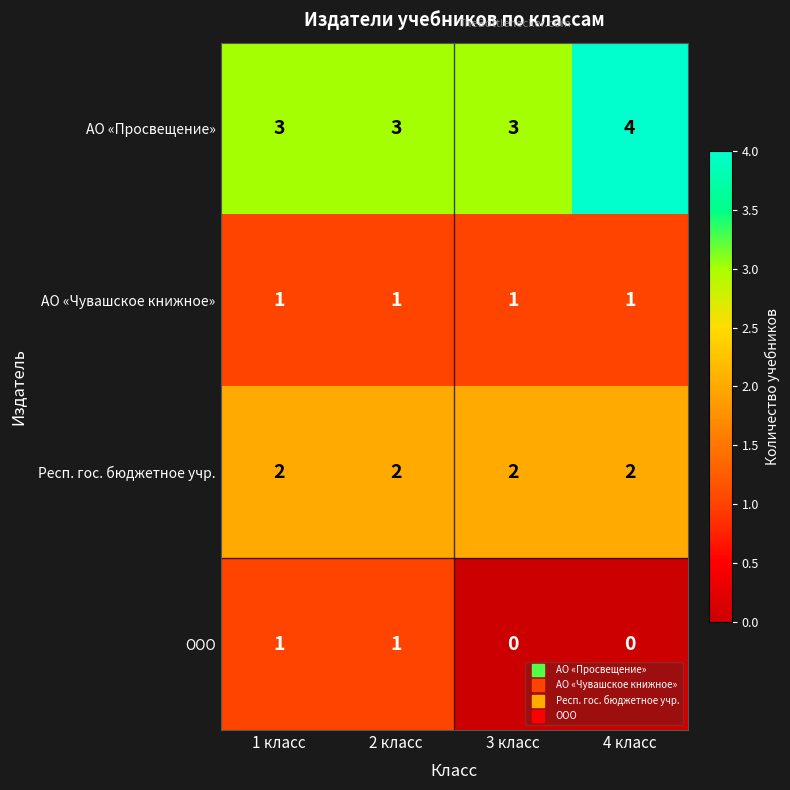

Which category has the highest value across all series?

4 класс